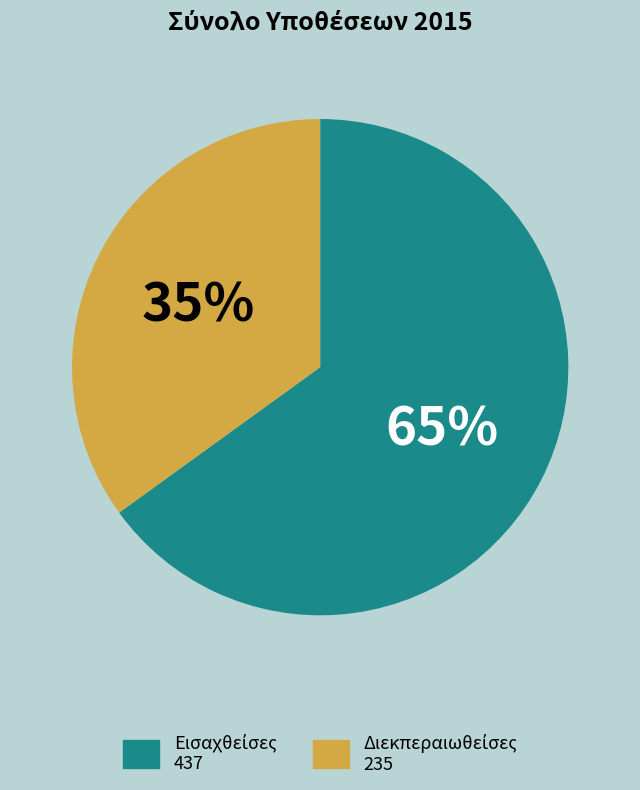

Is there any slice that represents more than half of the pie?

Yes